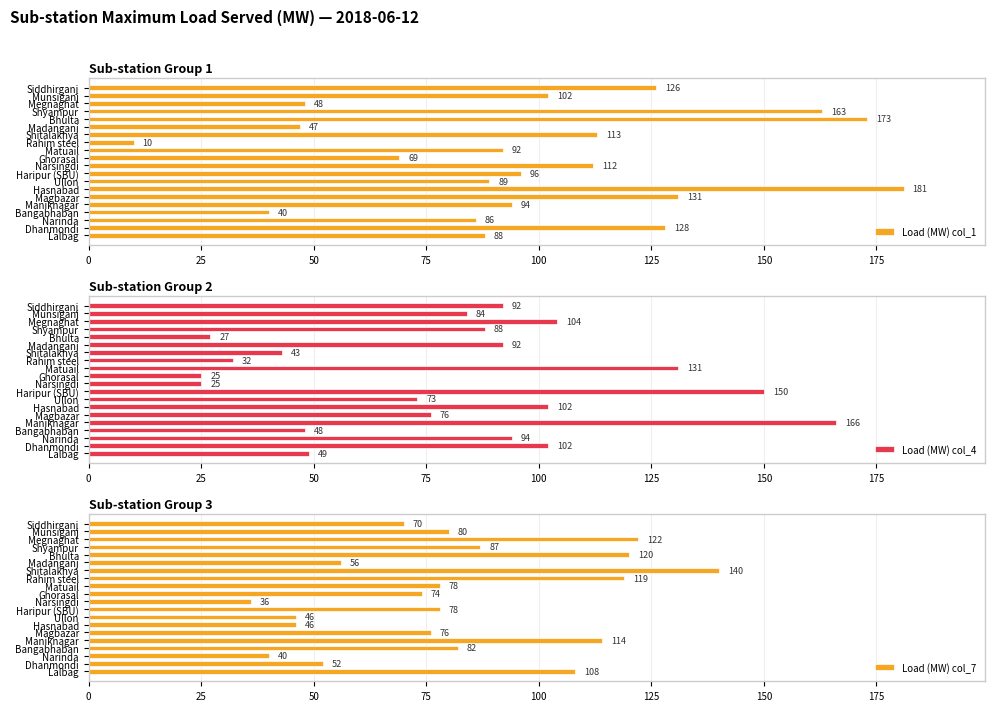

Which series has the largest total across all categories?

Load (MW) col_1